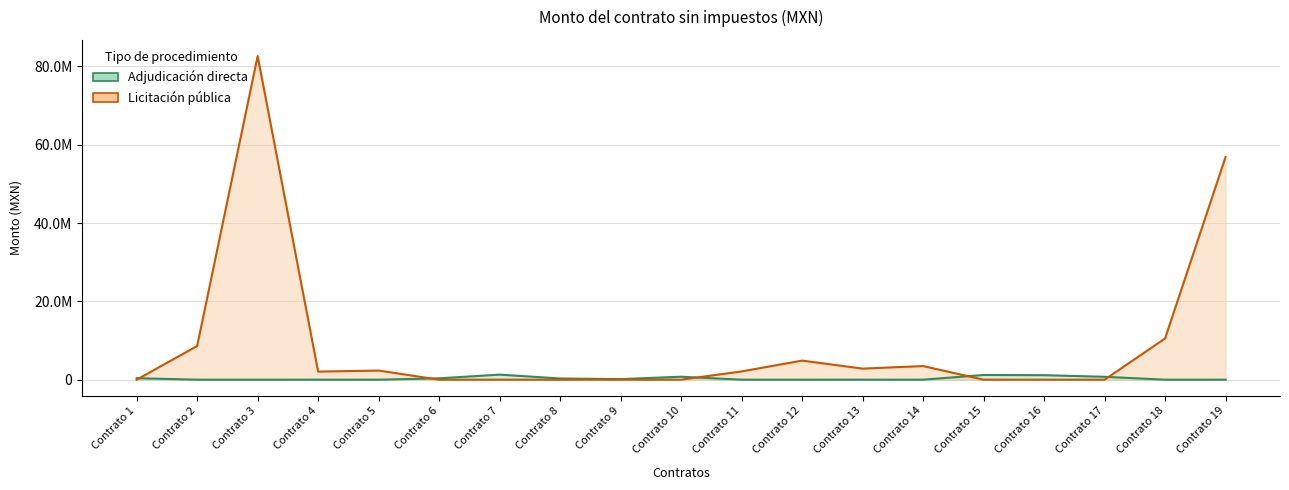

How many distinct data groups are displayed?

2